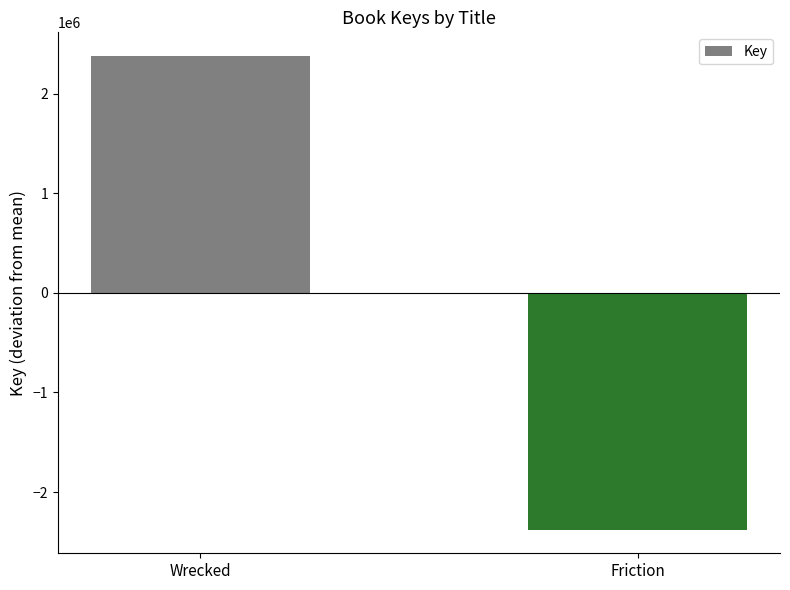

What value does the data have at Wrecked?

2377204.5